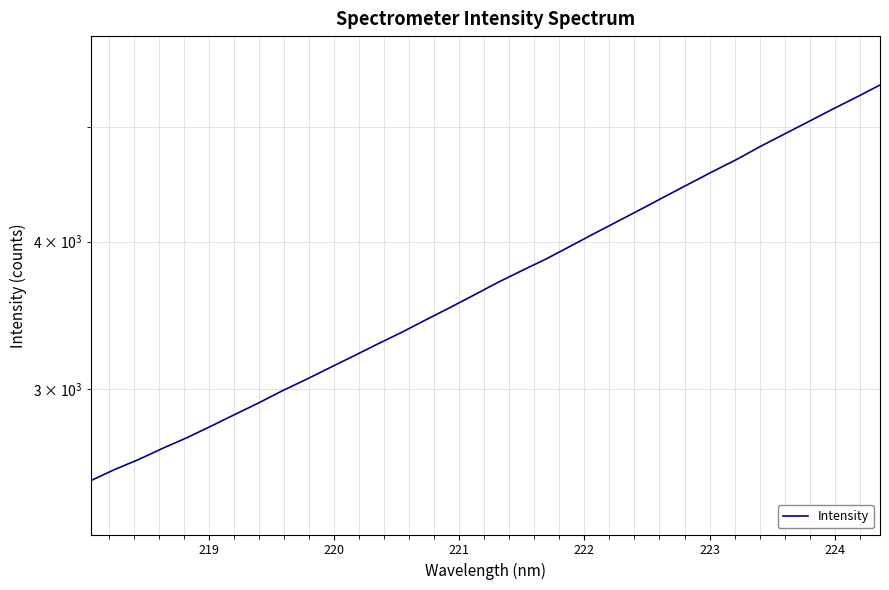

What is the difference between the maximum and second lowest values?

2862.4